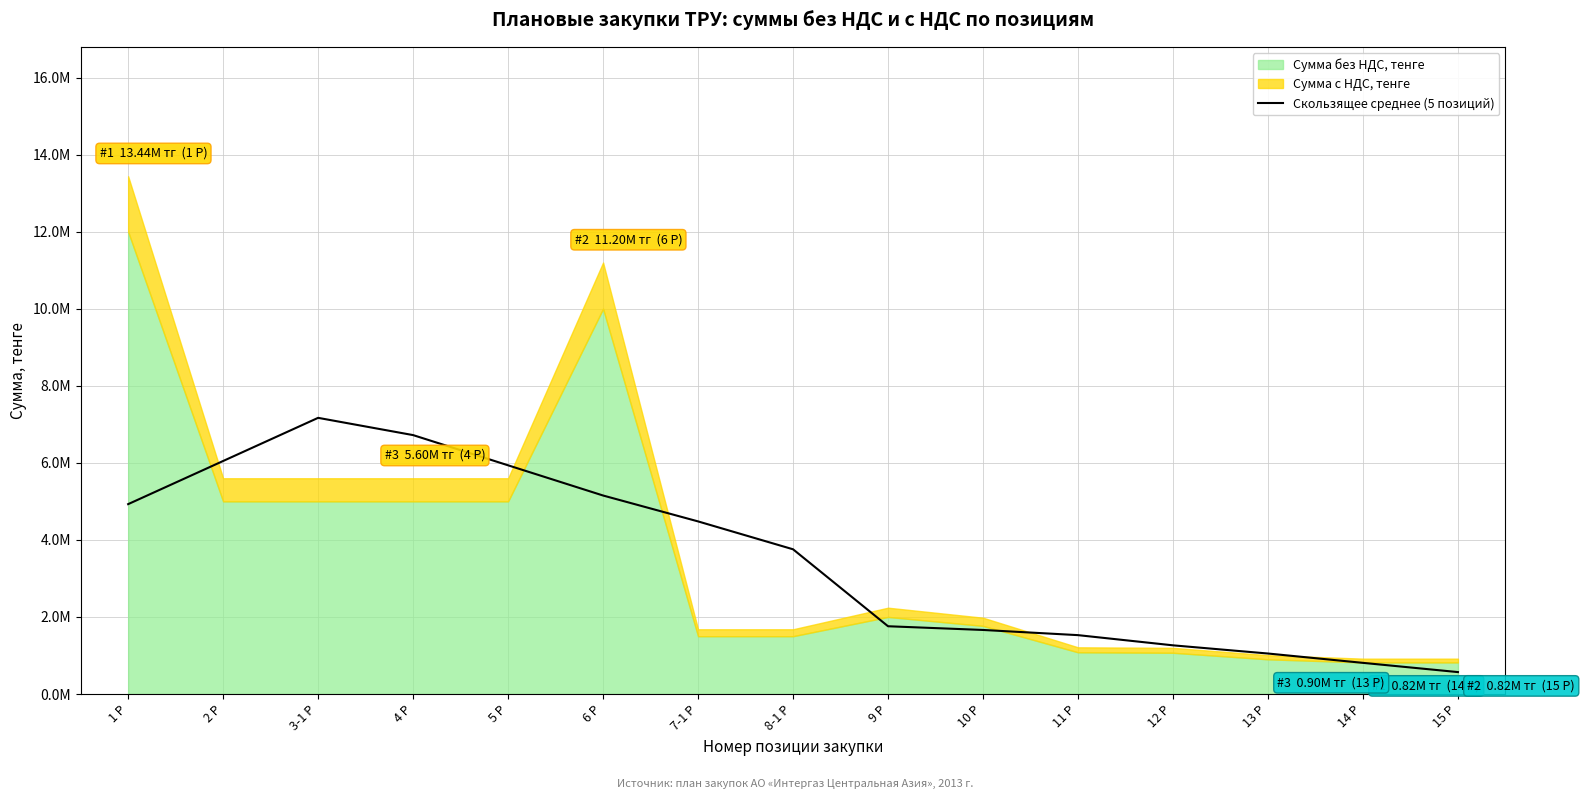

Reading right to left, list all the values displayed in this chart.

15 Р=568512	14 Р=808192	13 Р=1050560	12 Р=1263136	11 Р=1527680	10 Р=1662080	9 Р=1758400	8-1 Р=3756032	7-1 Р=4480000	6 Р=5152000	5 Р=5936000	4 Р=6720000	3-1 Р=7168000	2 Р=6048000	1 Р=4928000